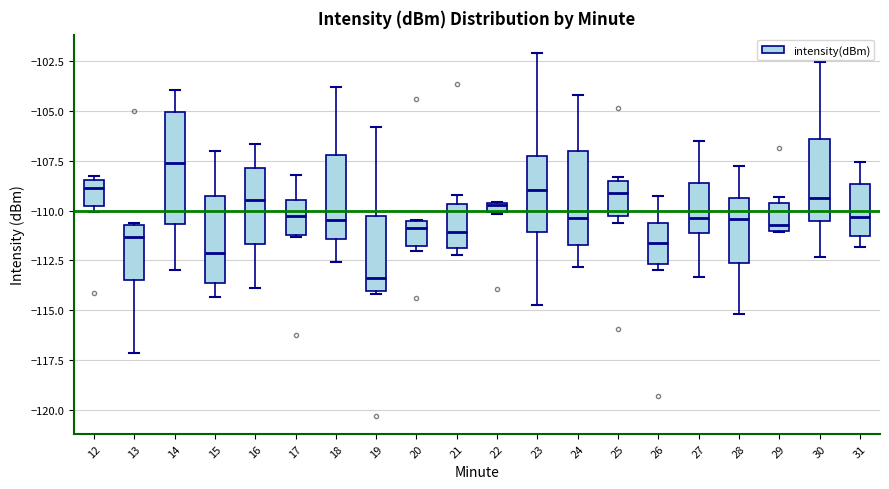

Where does the upper whisker of the box at x = 31 end on the y-axis? The values are not printed on the chart, so give them approximately, as read against the axis.

-107.5